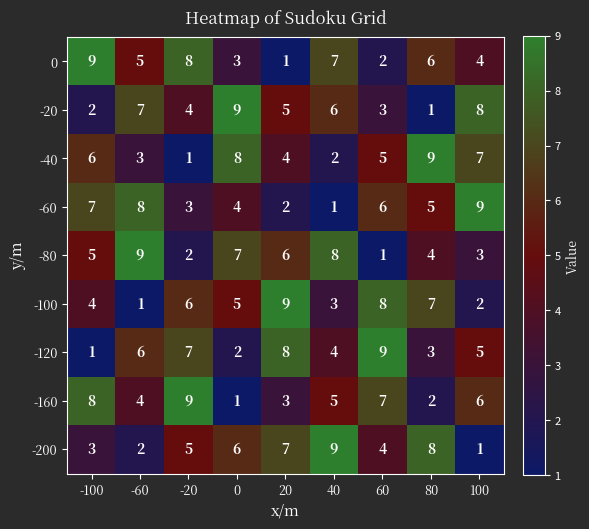

At -100, list the series in order from largest to smallest.

0, -160, -60, -40, -80, -100, -200, -20, -120